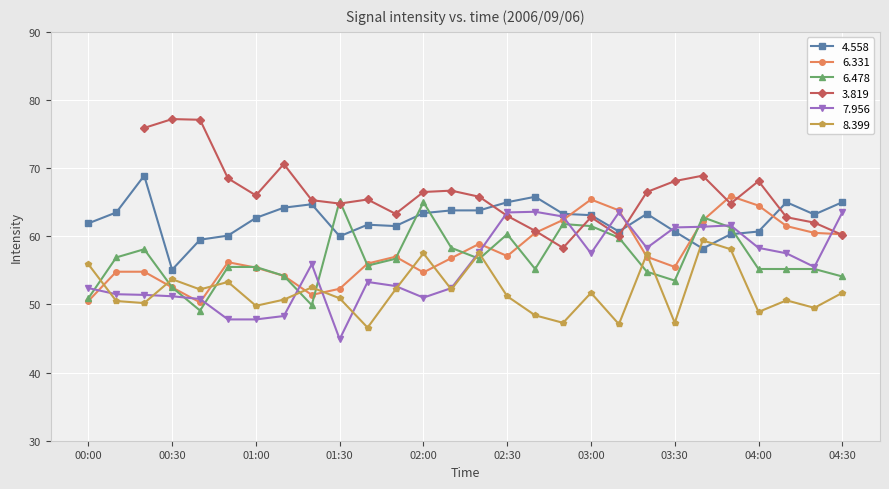

Where do   4.558 and   6.478 first cross each other?

01:20 and 01:30